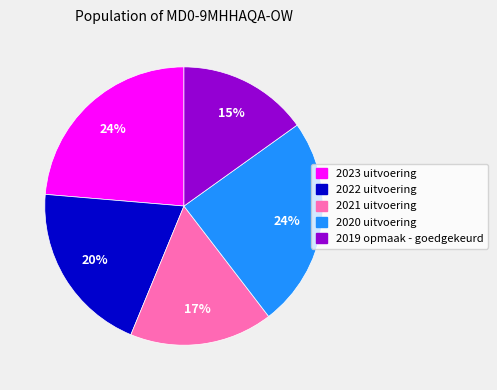

Does any single category account for the majority?

No